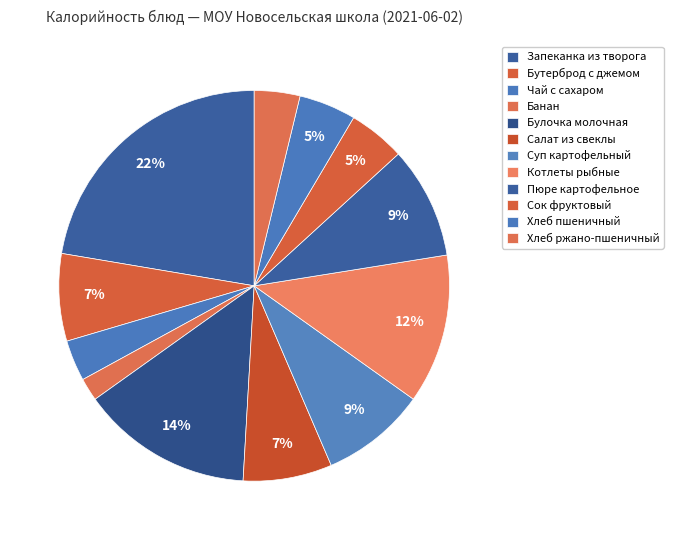

How many slices are in this pie chart?

12